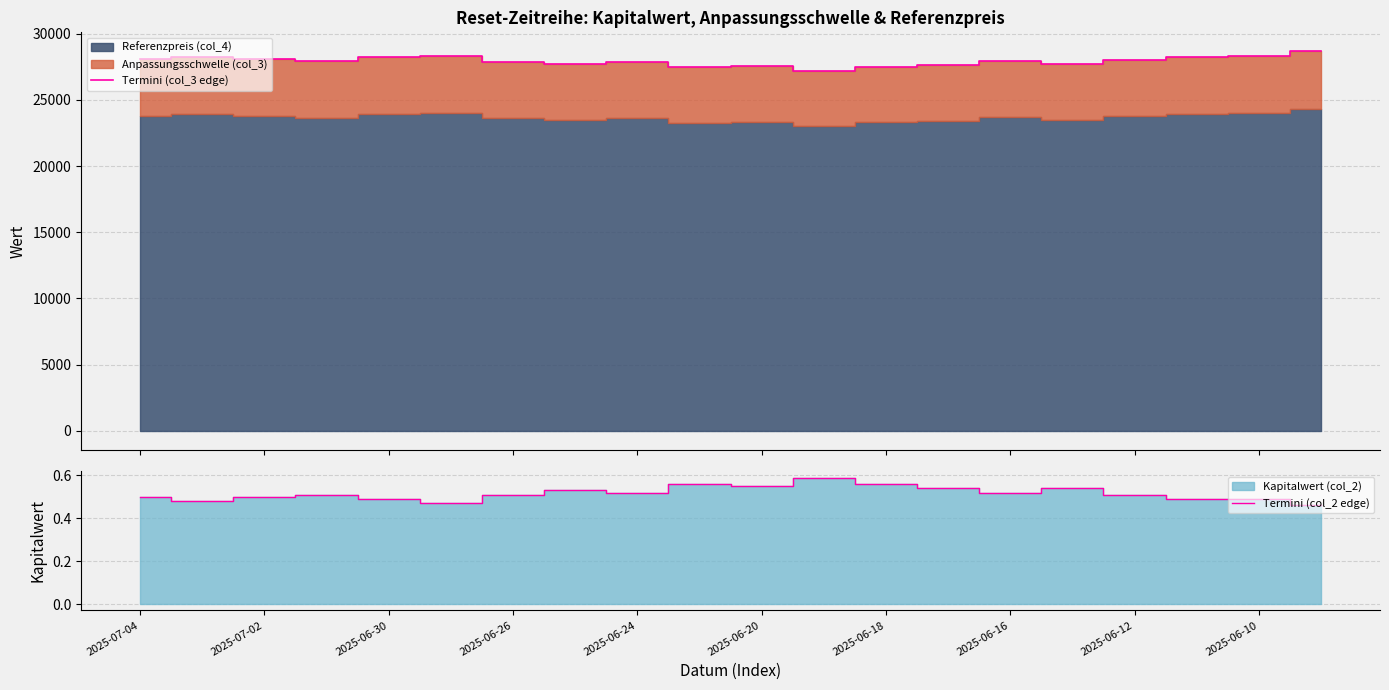

What is the sum of all Termini (col_3 edge) values?

558817.5